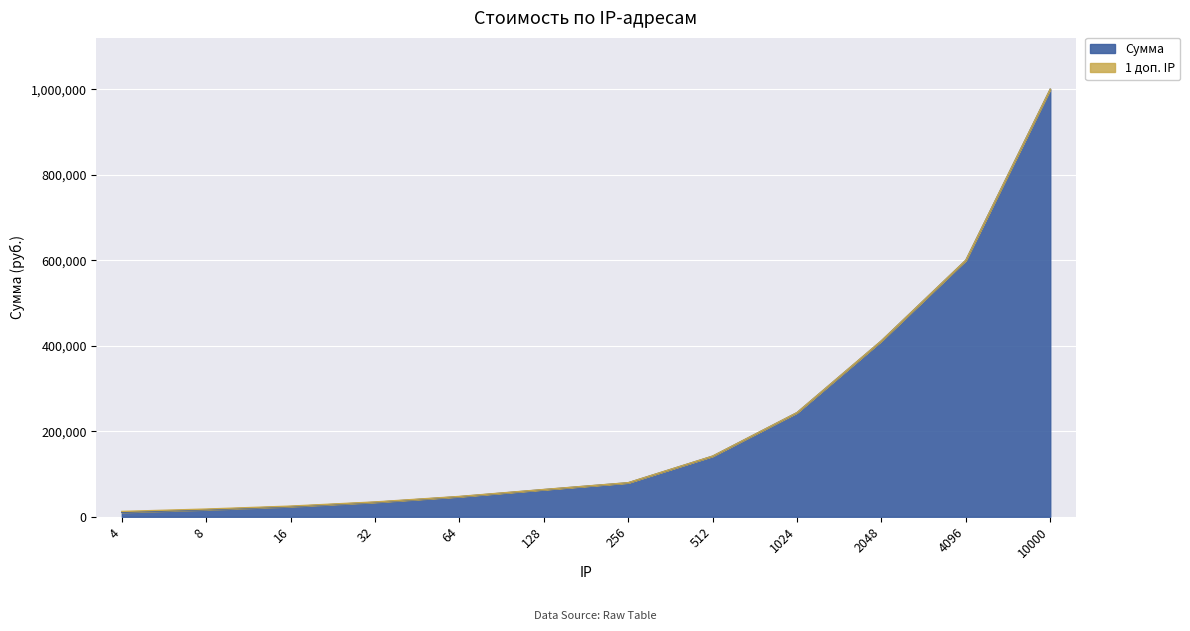

Reading right to left, what are all the values shown in this chart?

1000000	600000	411500	243500	141700	79500	63500	47040	33900	23860	16540	10500